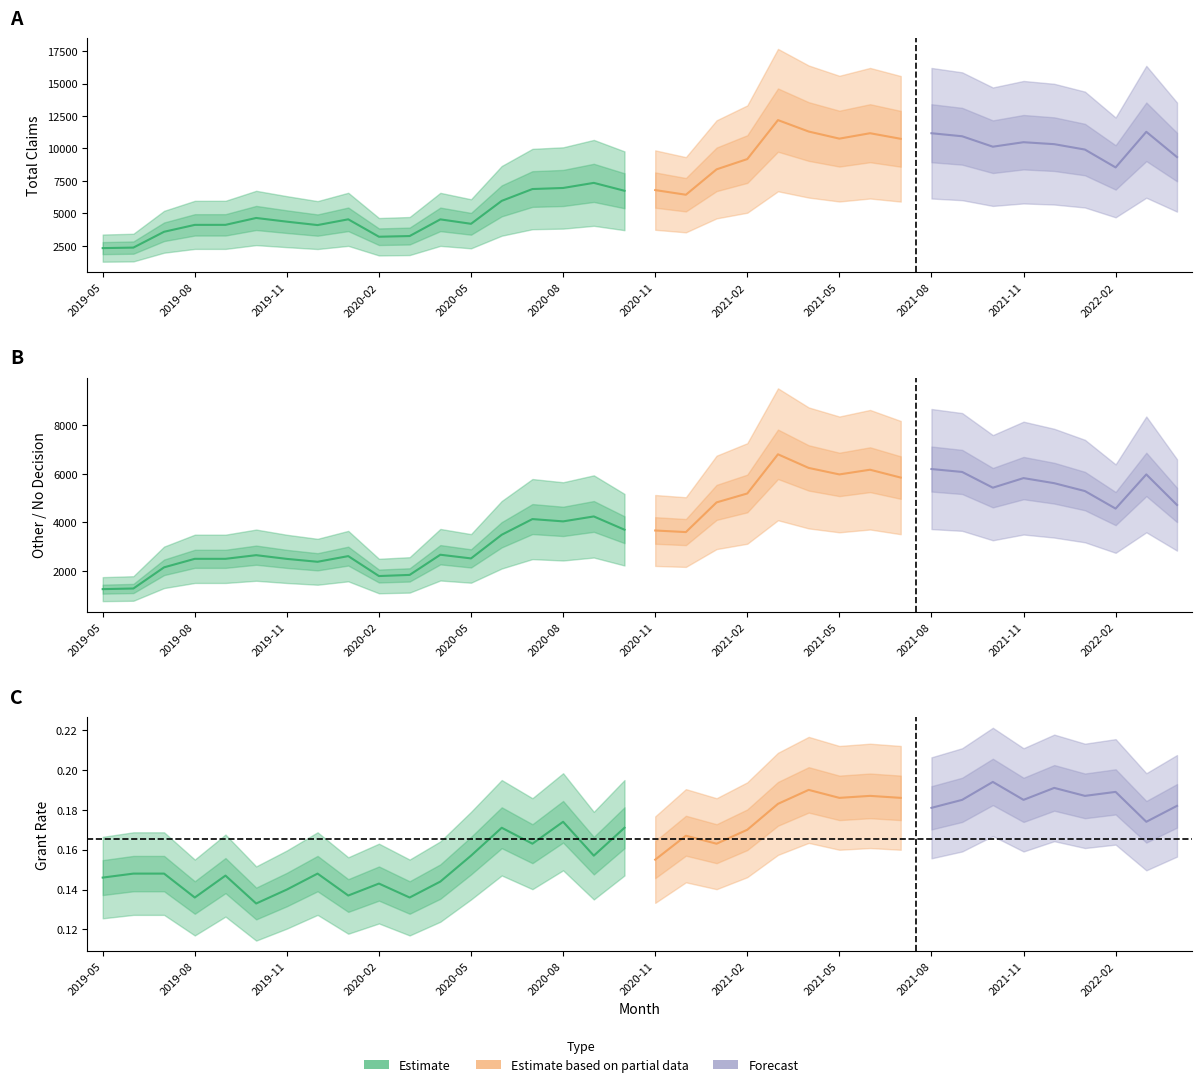

Read the Other value at 23.

6245.0